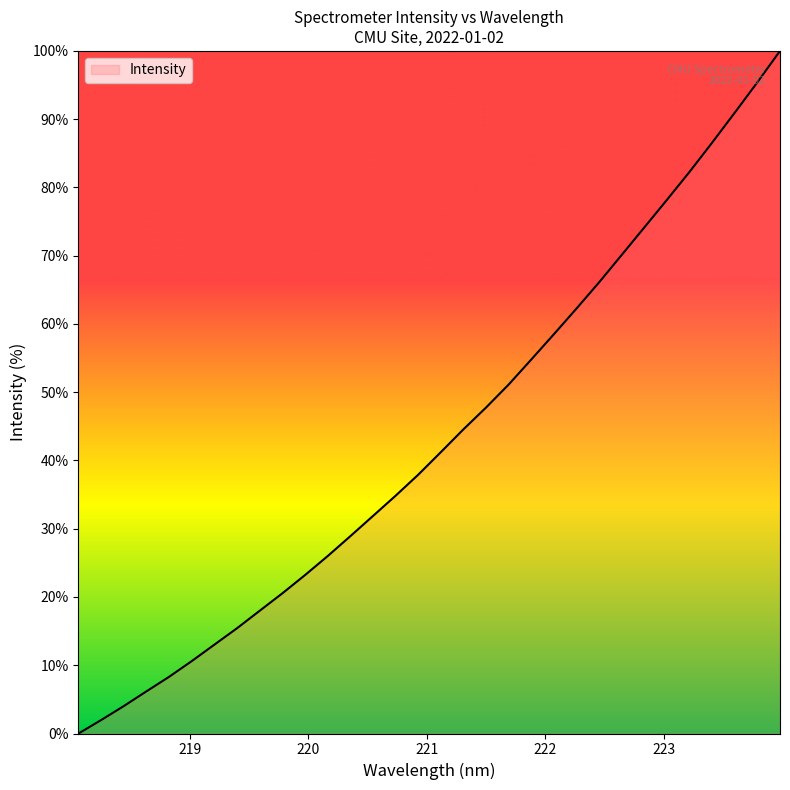

What is the average value?

43.3